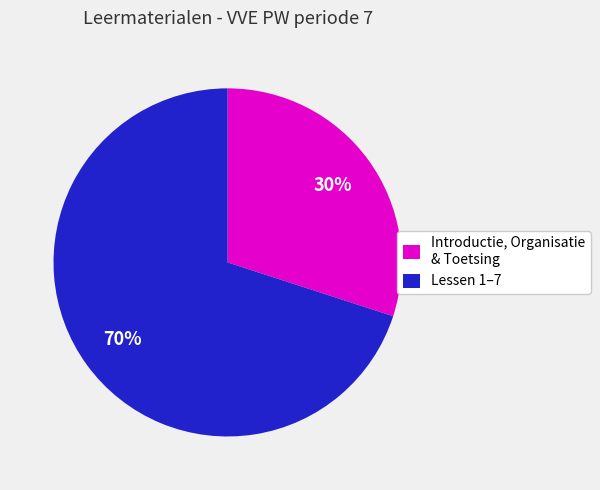

Rank the categories by value from lowest to highest.

Introductie, Organisatie & Toetsing, Lessen 1–7